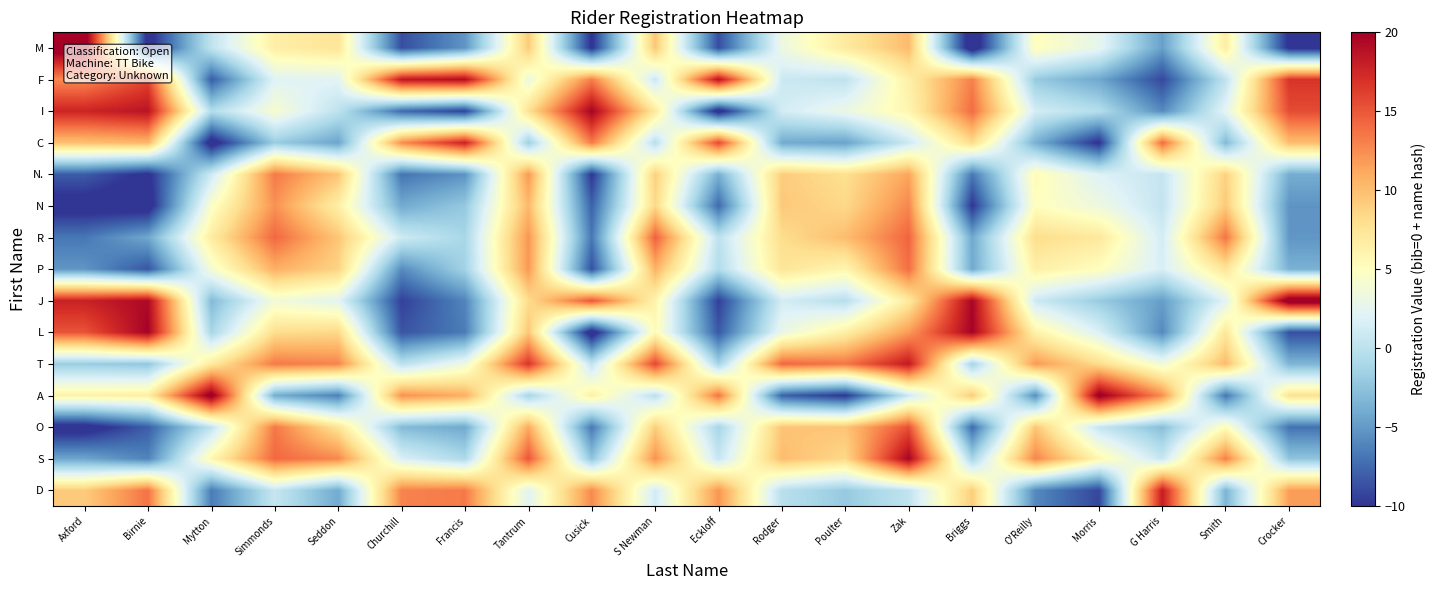

At how many categories does at least one series exceed 9?

20